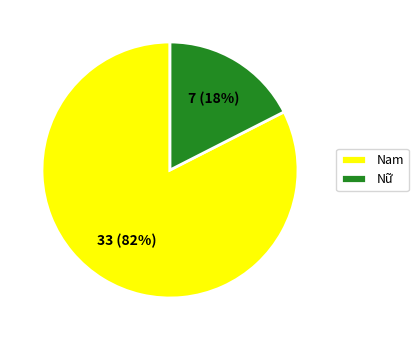

Do Nữ and Nam together represent more than half of the pie?

Yes